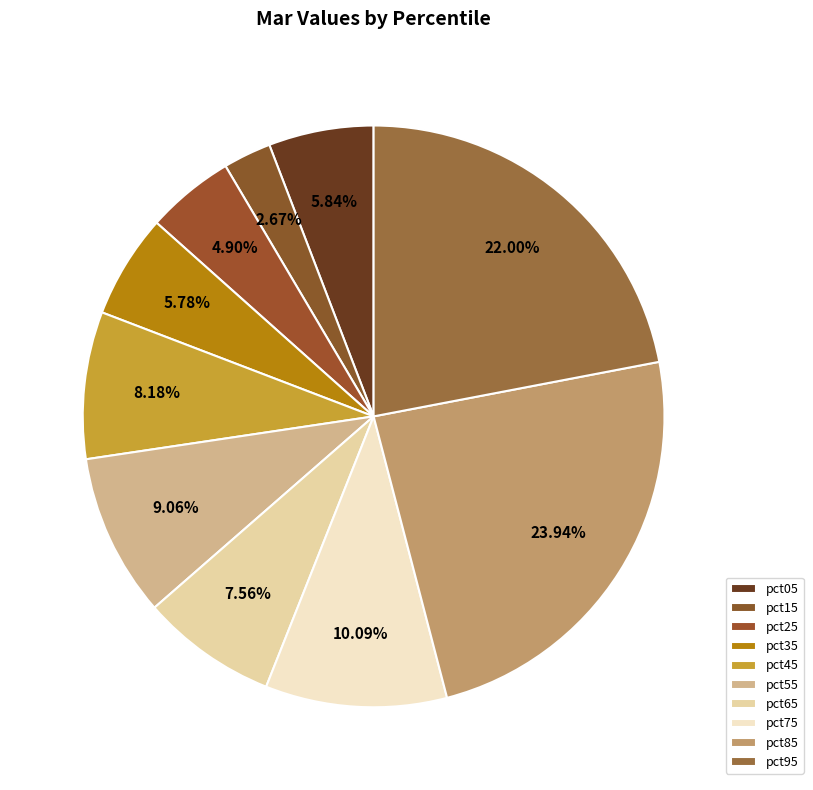

Is it true that pct75 is 23% of the pie?

False